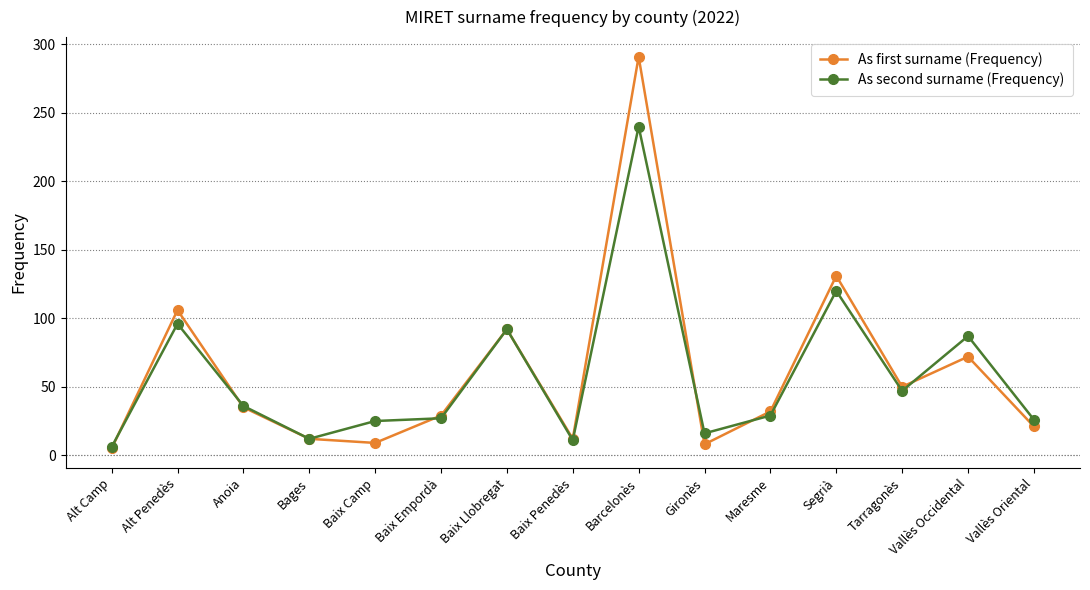

The As second surname (Frequency) series shows 14 at Vallès Oriental. True or false?

False